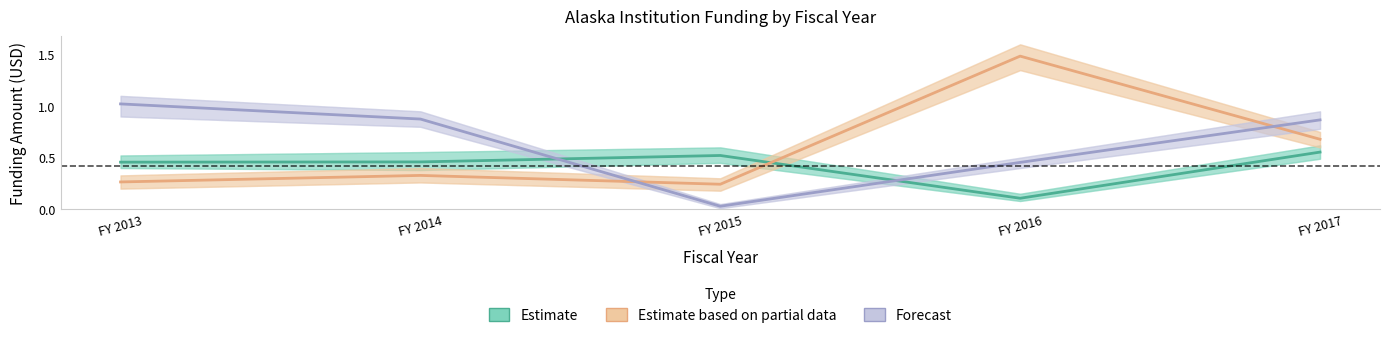

Reading right to left, transcribe all the data shown in this chart.

Estimate: FY 2017=0.6	FY 2016=0.1	FY 2015=0.5	FY 2014=0.5	FY 2013=0.5
Estimate based on partial data: FY 2017=0.7	FY 2016=1.5	FY 2015=0.2	FY 2014=0.3	FY 2013=0.3
Forecast: FY 2017=0.9	FY 2016=0.5	FY 2015=0.0	FY 2014=0.9	FY 2013=1.0